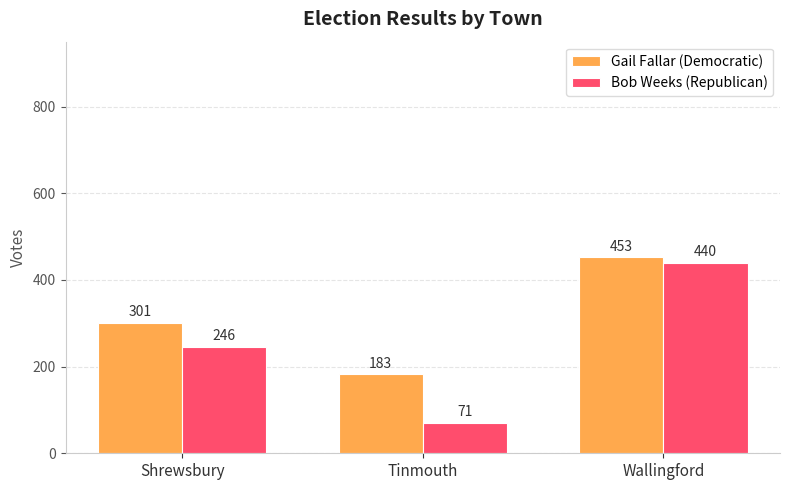

Is it true that Gail Fallar (Democratic) equals 301 at Shrewsbury?

True